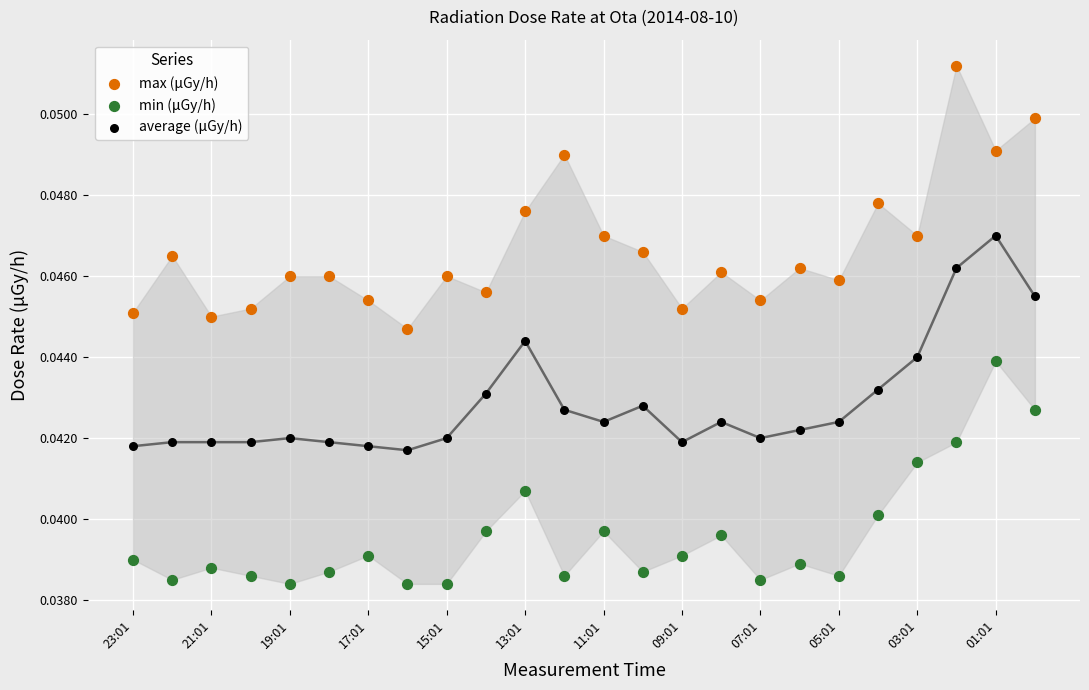

Which series contains the highest Y value?

max (μGy/h)